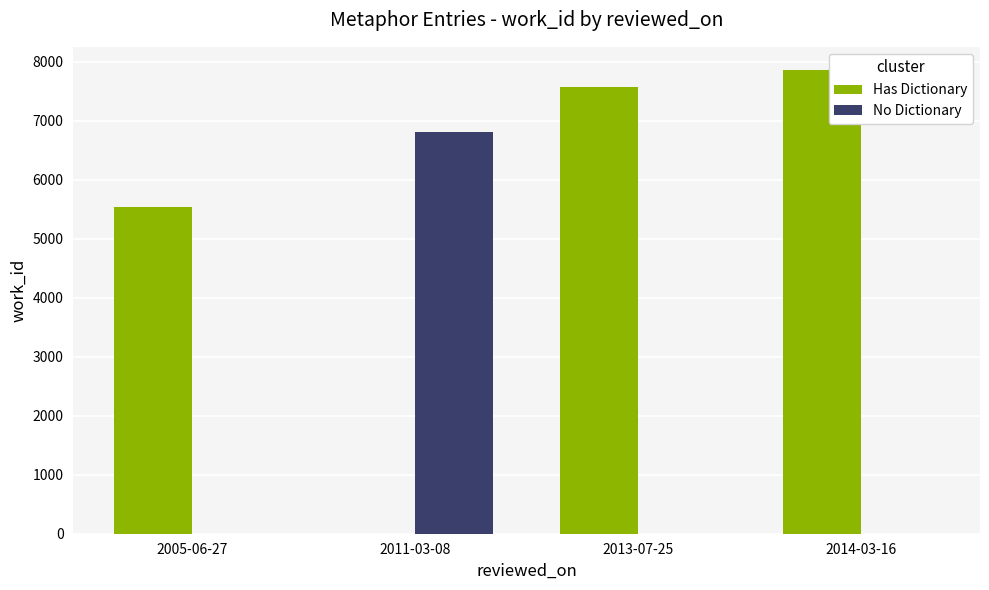

Which series has the largest total across all categories?

Has Dictionary